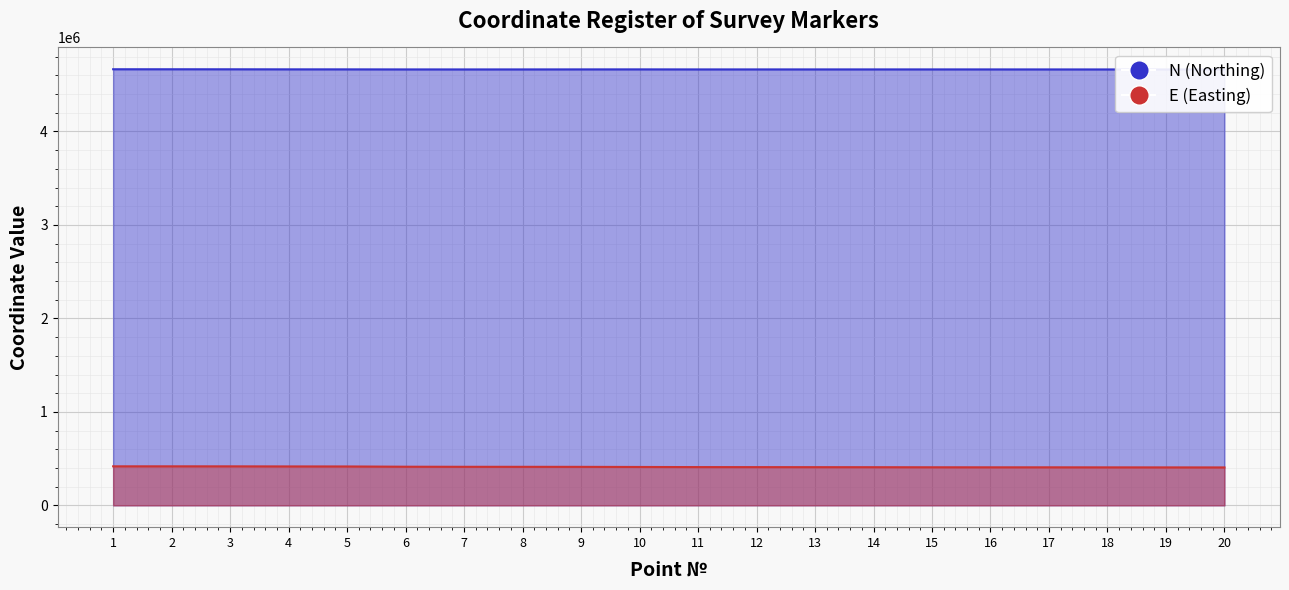

How many series are shown in this chart?

2